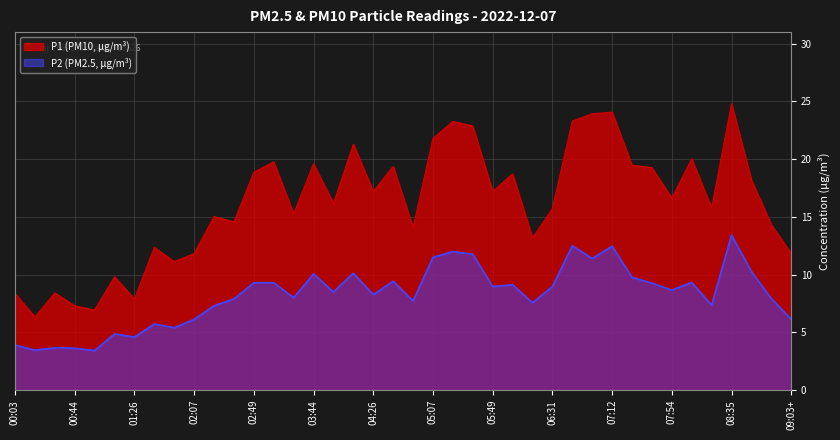

True or false: P1 and P2 intersect in this chart.

False